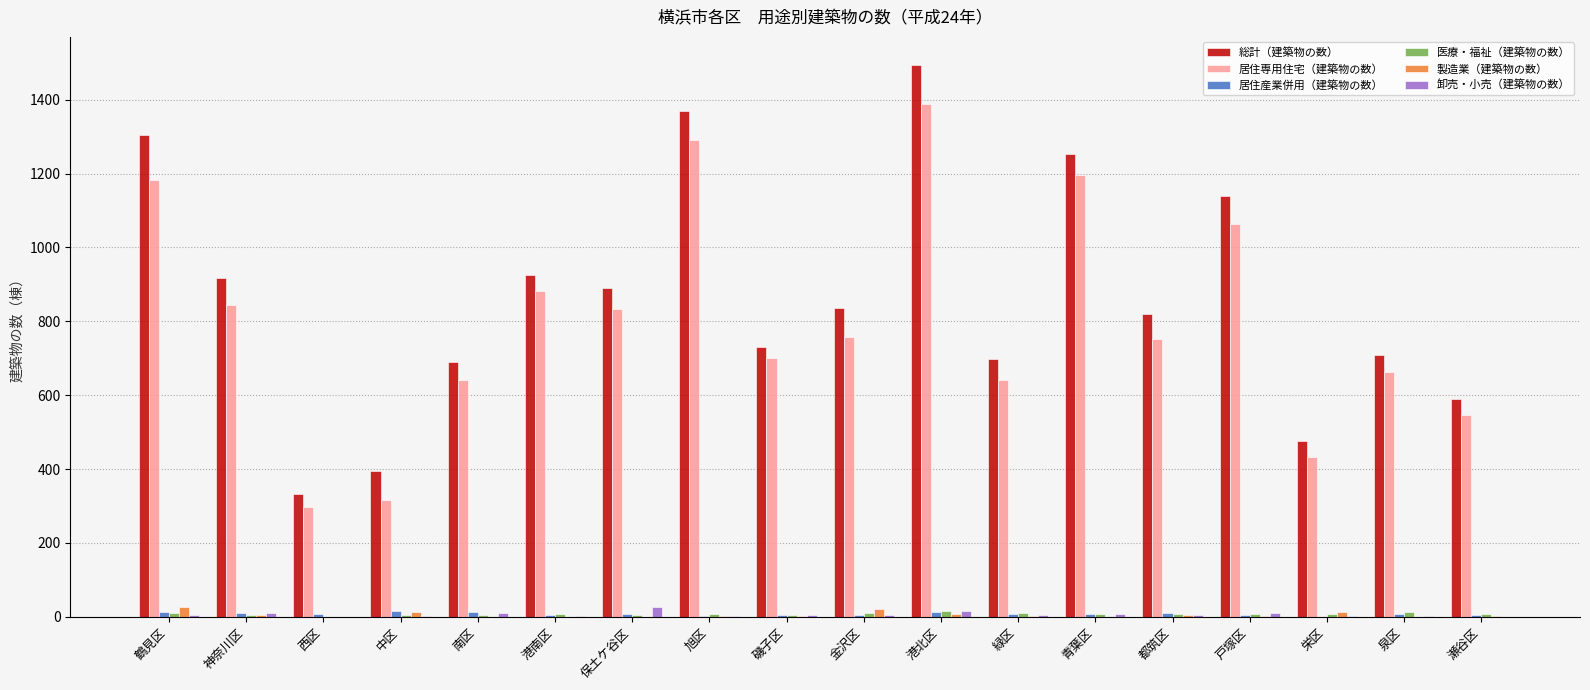

At which category is the sum across all series the highest?

港北区